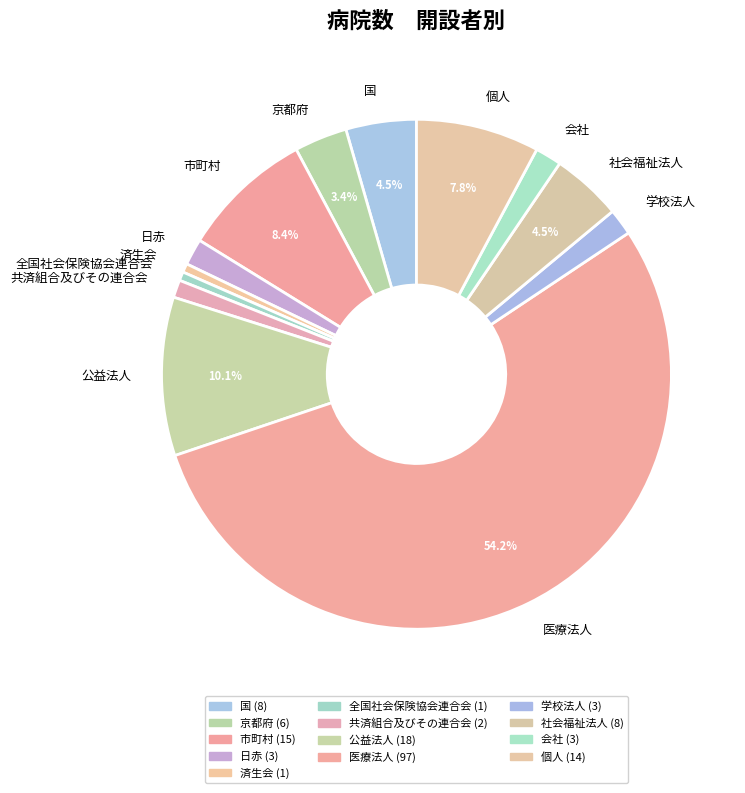

Count the number of slices in the pie.

13